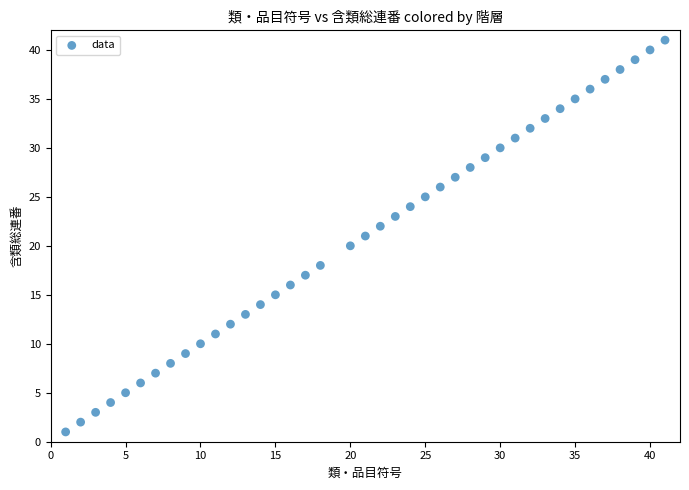

What is the range of X values (max minus min)?

40